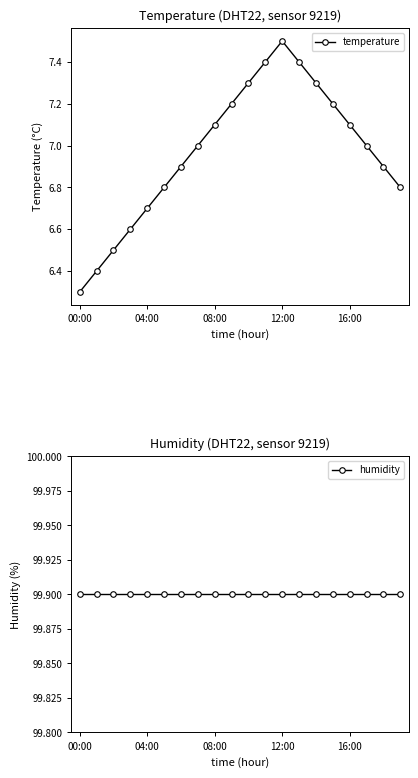

How many interior local peaks does the temperature series have?

1